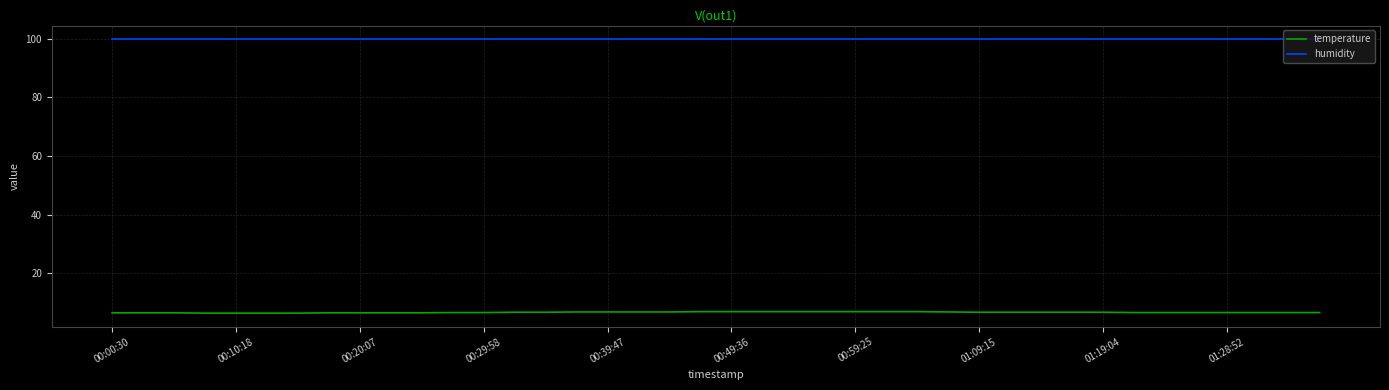

How many lines are shown in the chart?

2